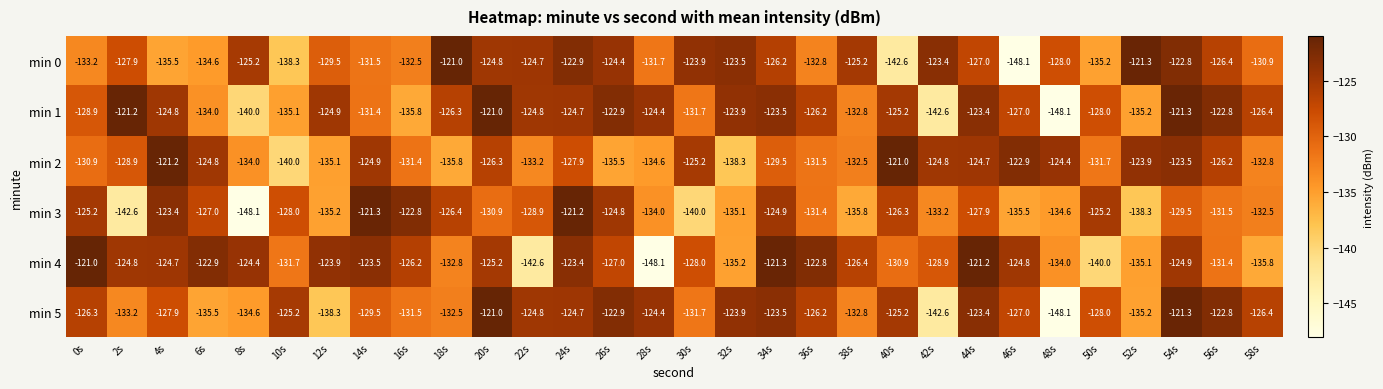

At which label is min 5 closest to -134?

8s